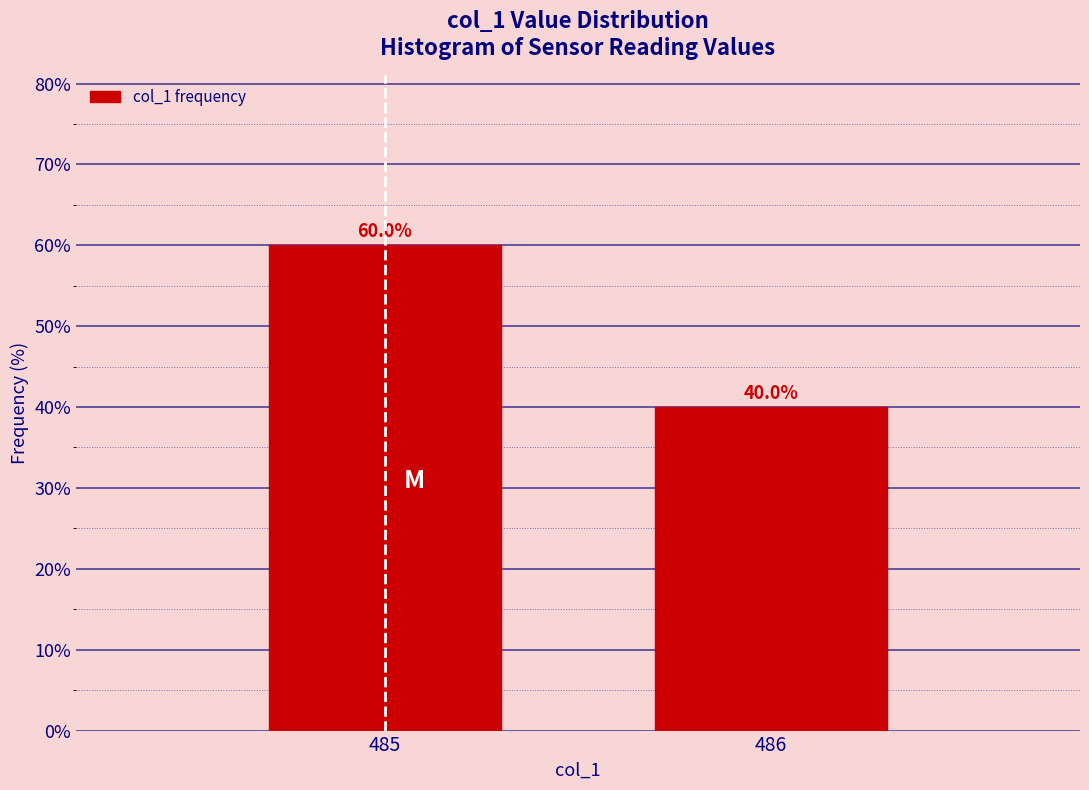

Reading left to right, list all the values displayed in this chart.

60	40